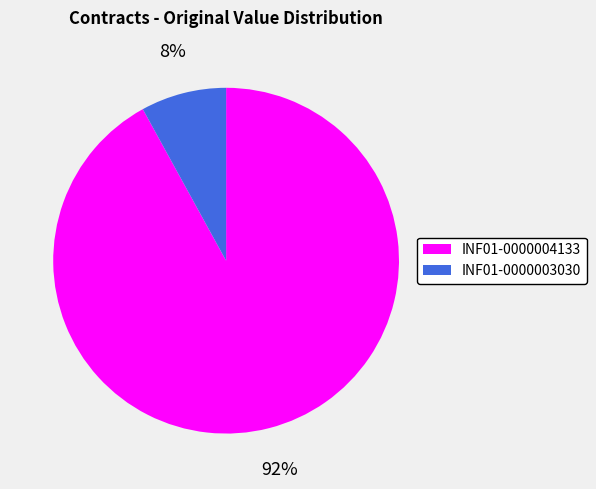

Count the number of slices in the pie.

2